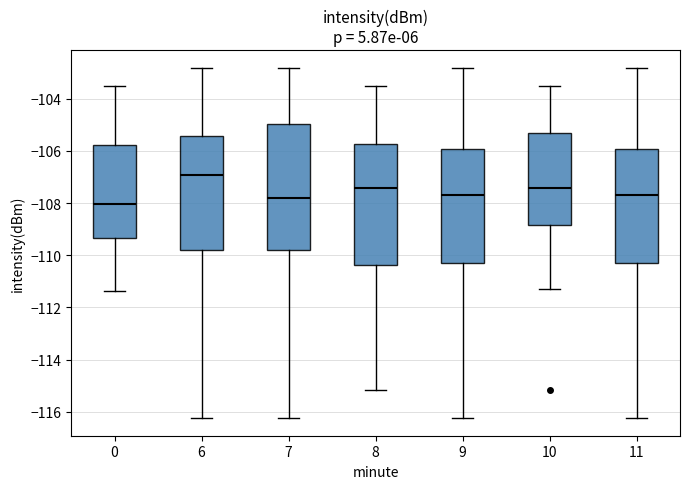

Which box's median line is the lowest?

0